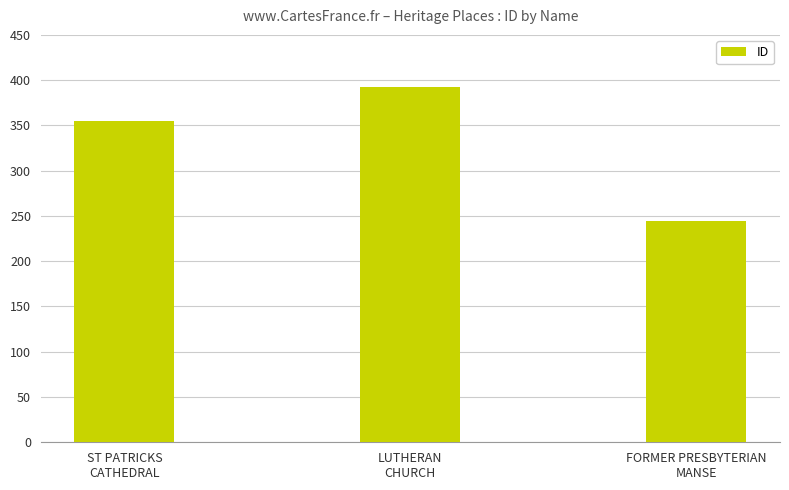

True or false: the data shows 196 at LUTHERAN
CHURCH.

False